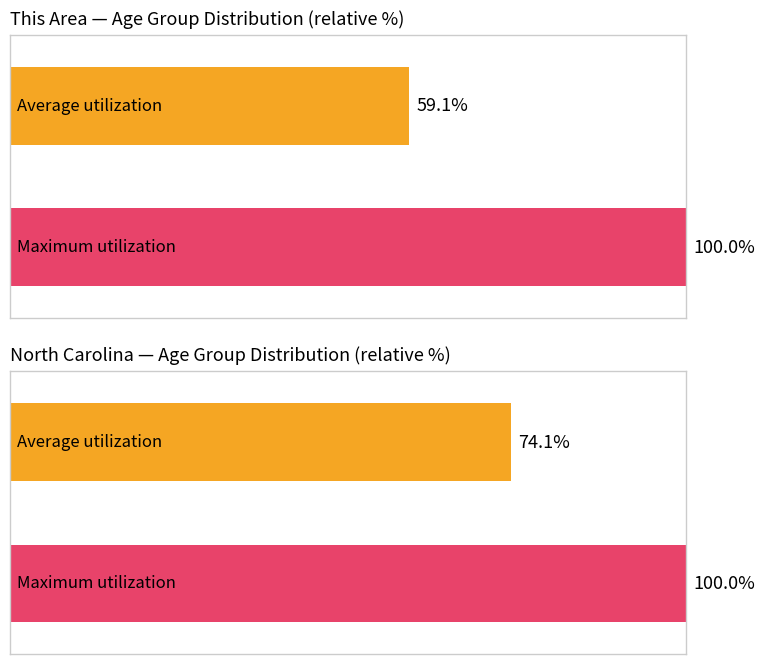

What are all the series names shown in the legend?

This Area, North Carolina